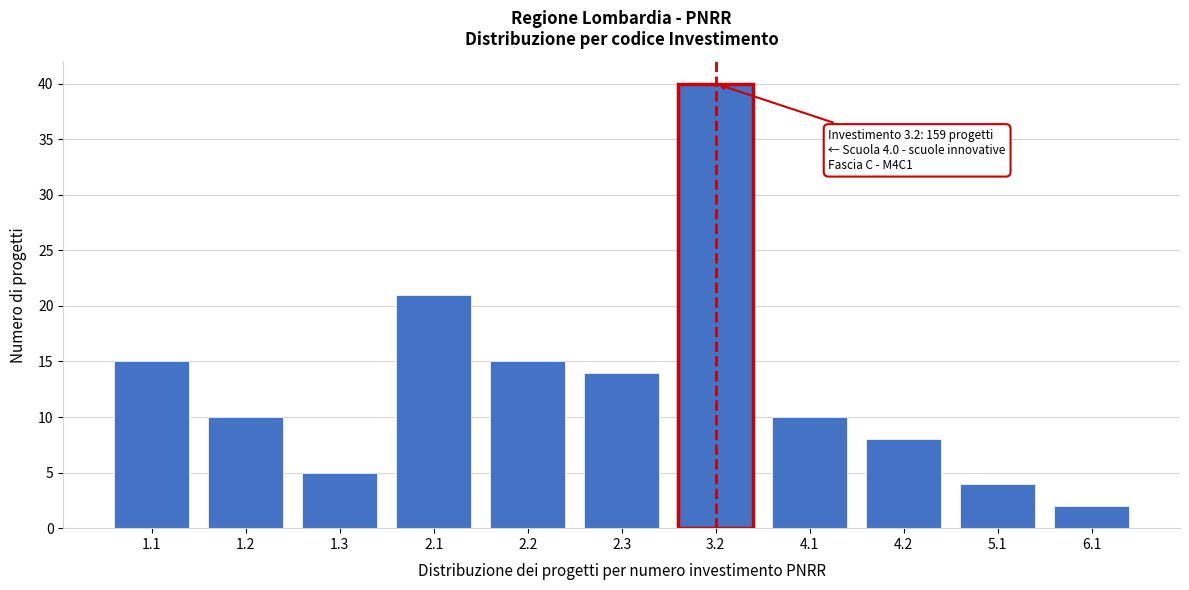

Reading left to right, list all the values displayed in this chart.

15	10	5	21	15	14	40	10	8	4	2